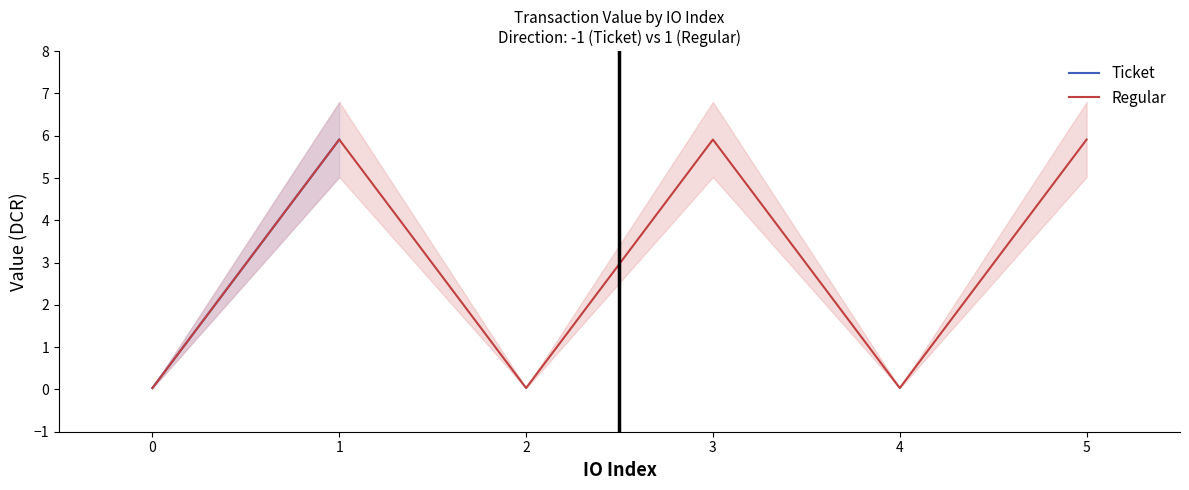

True or false: Regular and Ticket intersect in this chart.

False